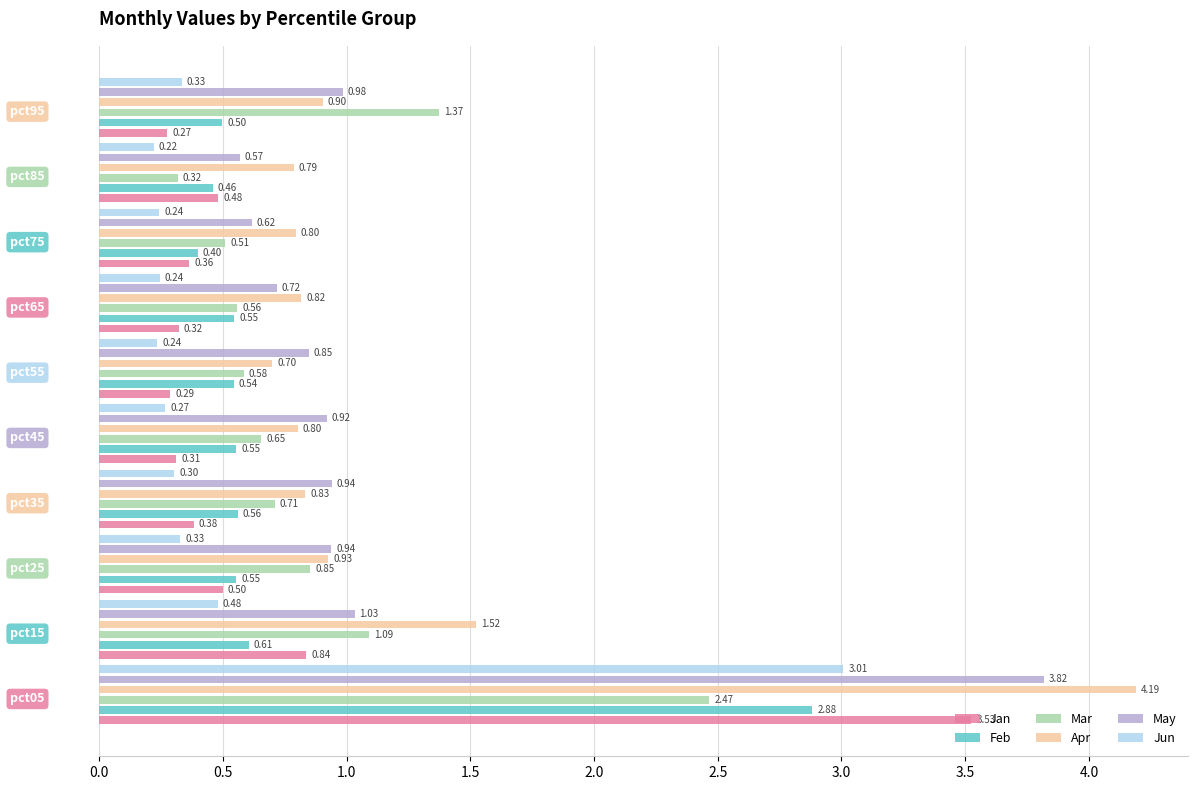

True or false: Jan has a value of 0.4 at 4.5.

False